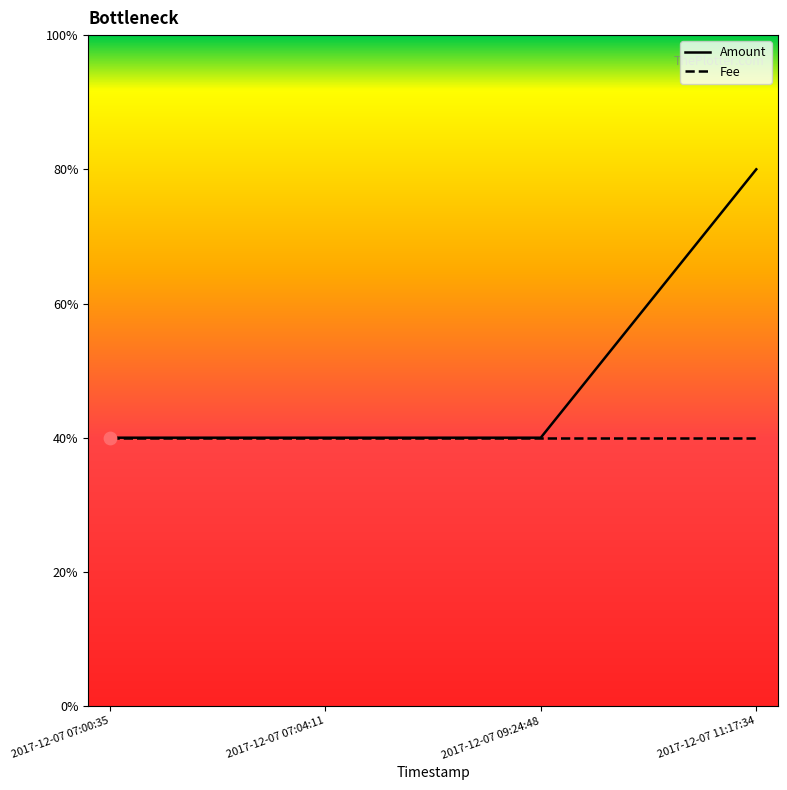

At how many categories does at least one series exceed 1?

1